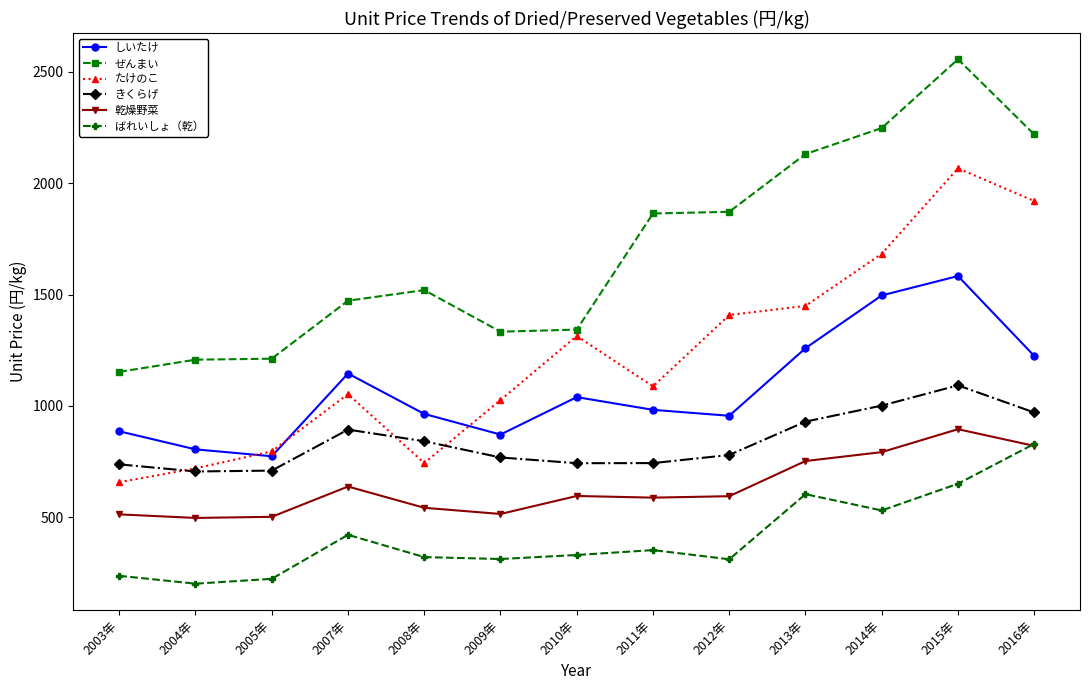

What is the difference between the second highest and minimum values in the しいたけ series?

722.5